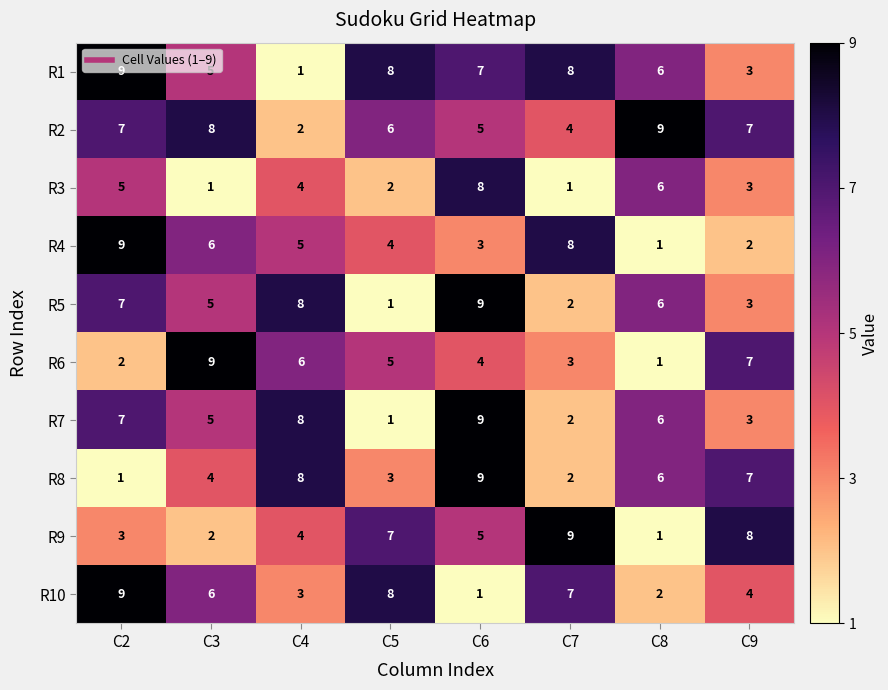

At which label does R6 reach its peak?

C3